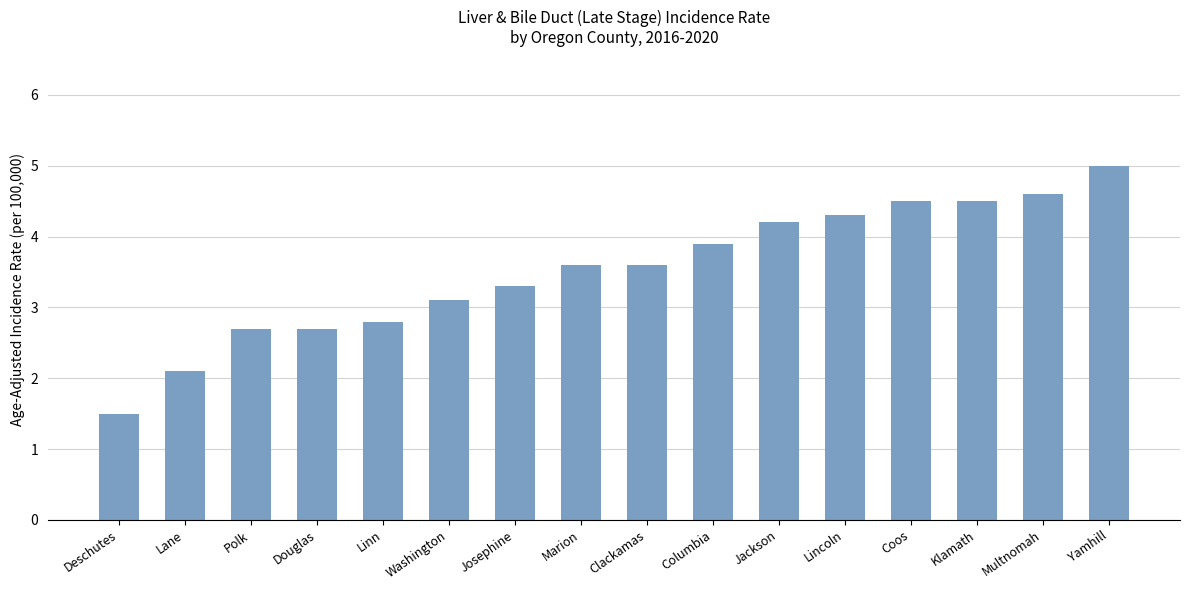

What is the change in value from Washington to Marion?

+0.5